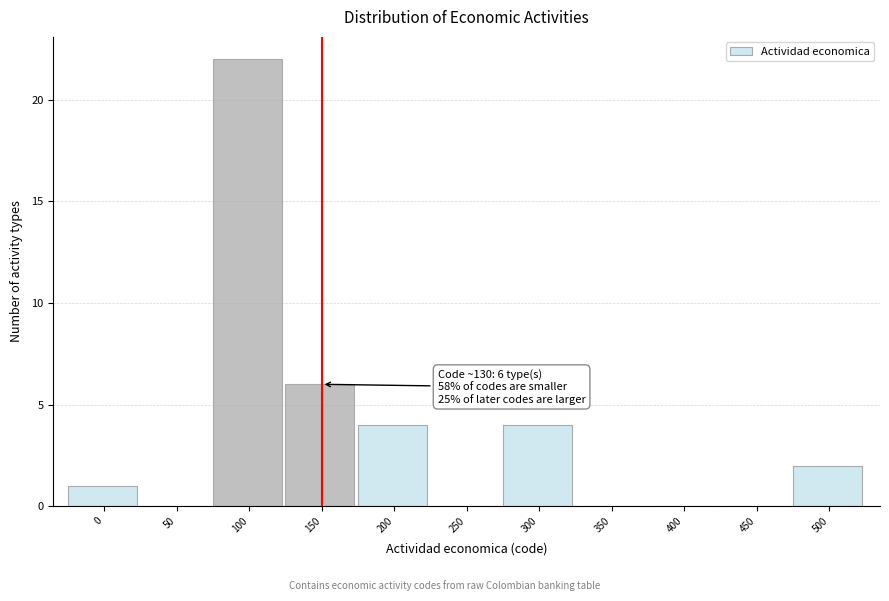

Reading left to right, extract all data points from this chart.

0=1	50=0	100=22	150=6	200=4	250=0	300=4	350=0	400=0	450=0	500=2